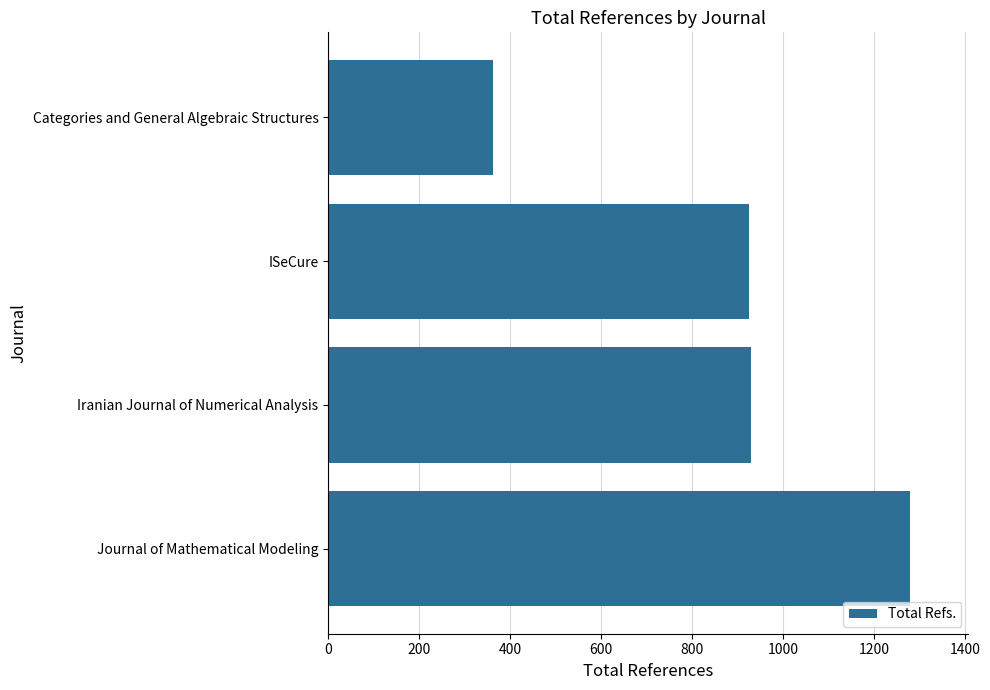

True or false: the data shows 1630 at Iranian Journal of Numerical Analysis.

False